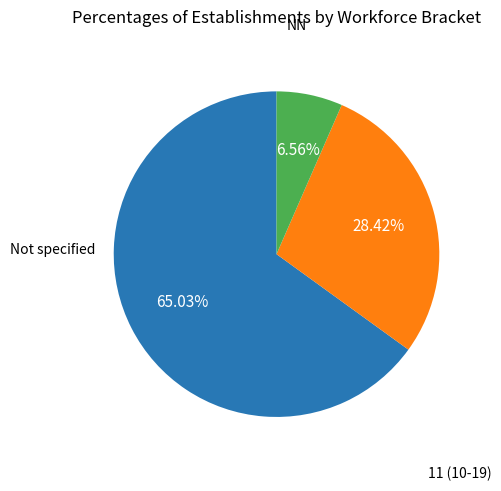

Does any single category account for the majority?

Yes